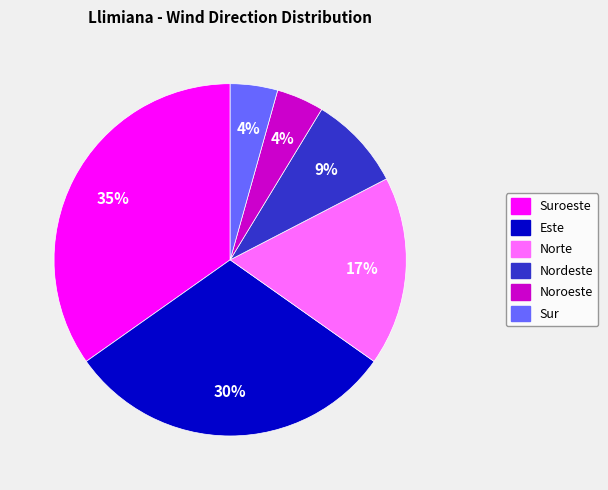

Is the sum of Nordeste and Este greater than half?

No